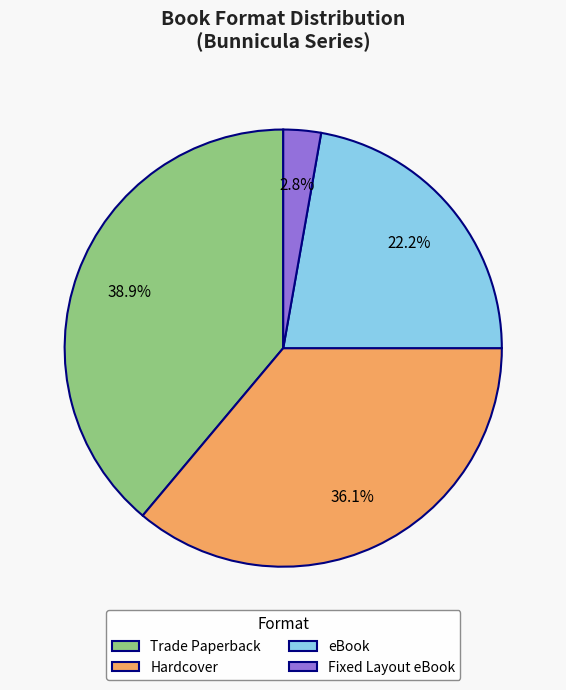

True or false: Trade Paperback accounts for 39% of the total.

True